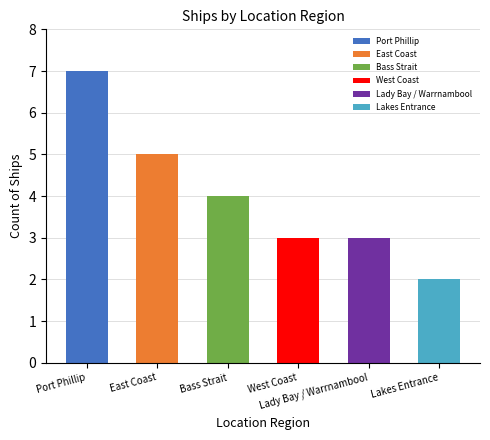

At which label is the value closest to 4?

Bass Strait